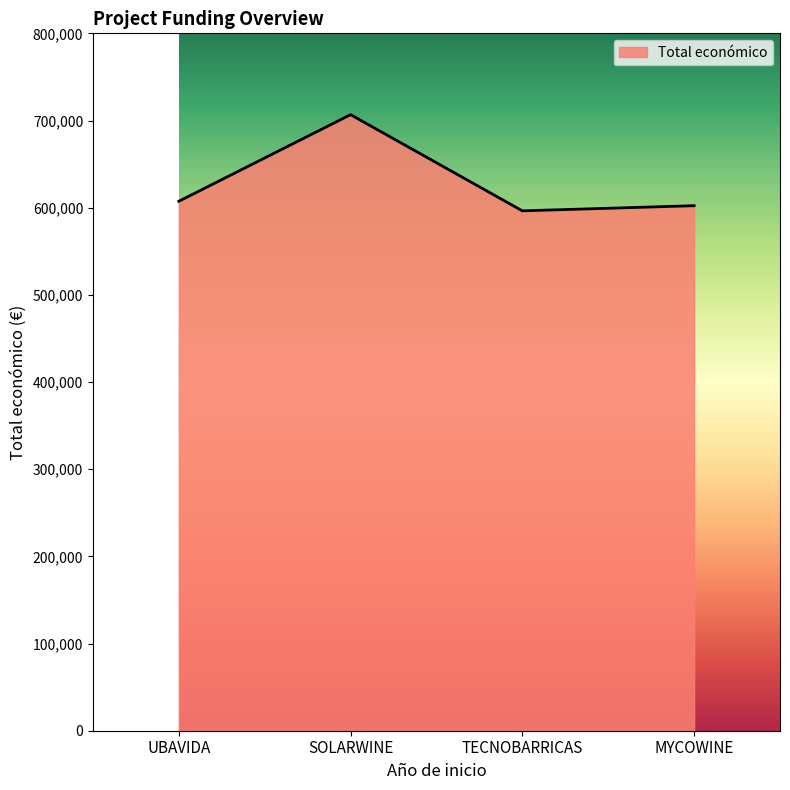

Is it true that the value at TECNOBARRICAS is 596384.0?

True